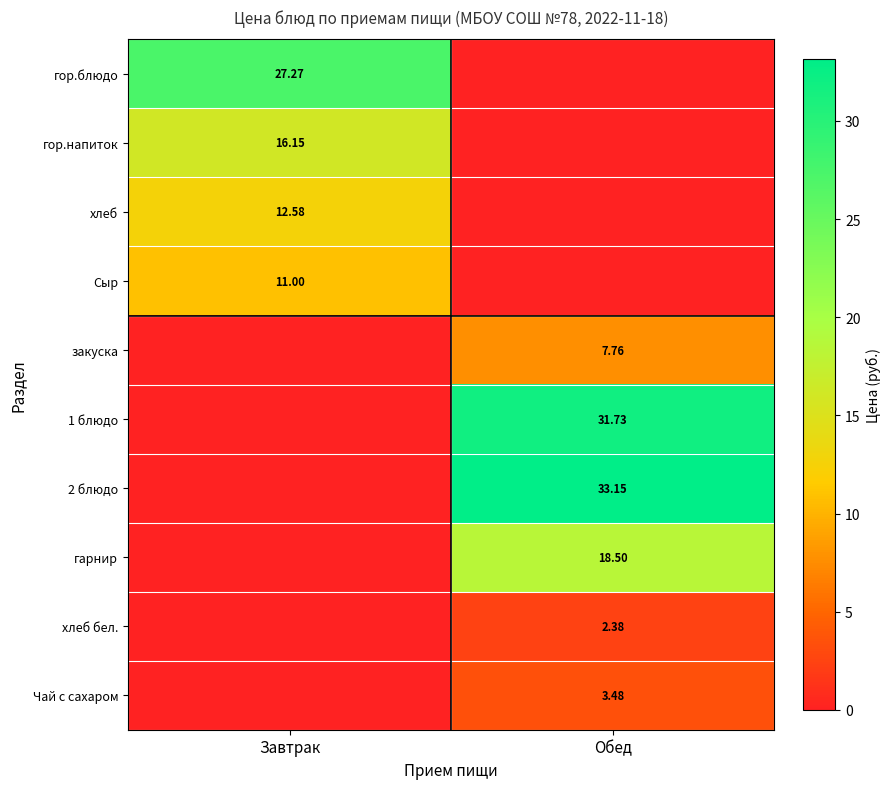

Where does the закуска series first go above 7?

Обед